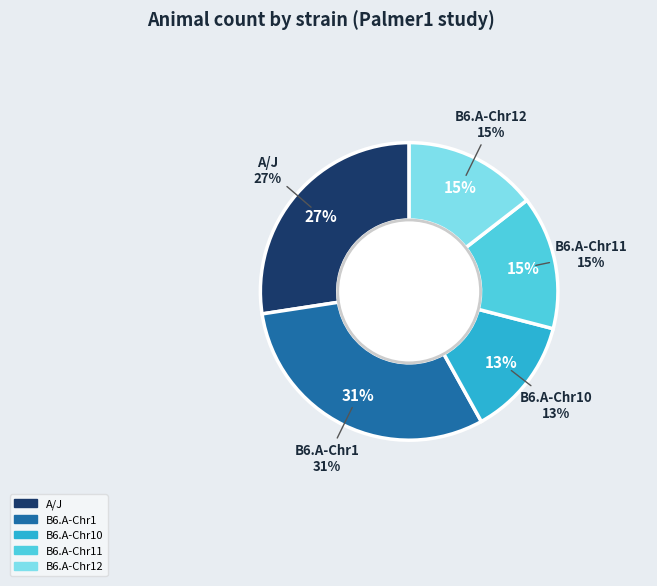

To the nearest percent, what percentage of the pie is B6.A-Chr12?

15%